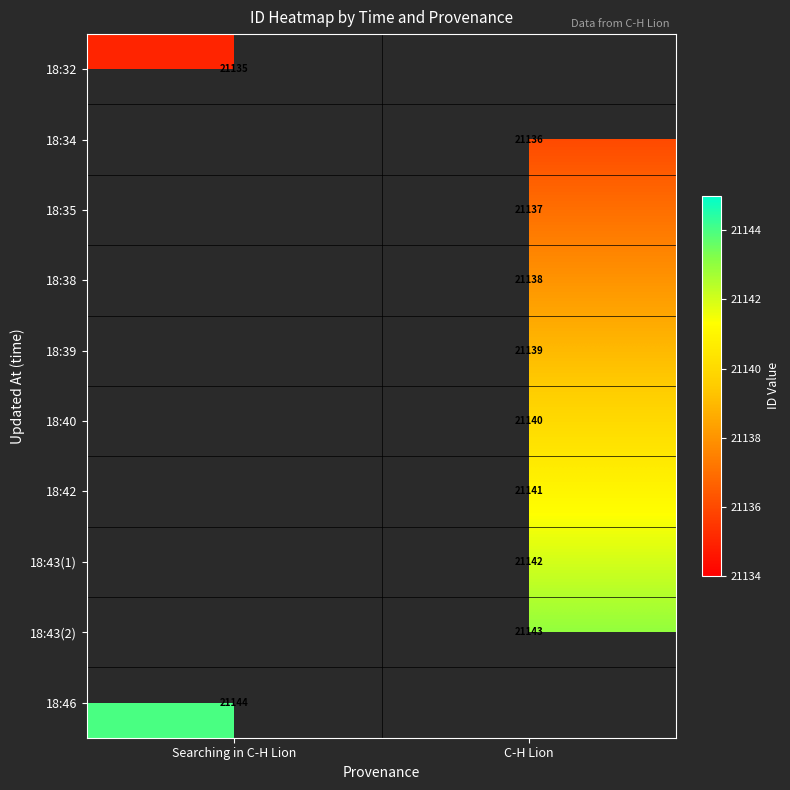

Which has a higher value, C-H Lion or Searching in C-H Lion?

Searching in C-H Lion